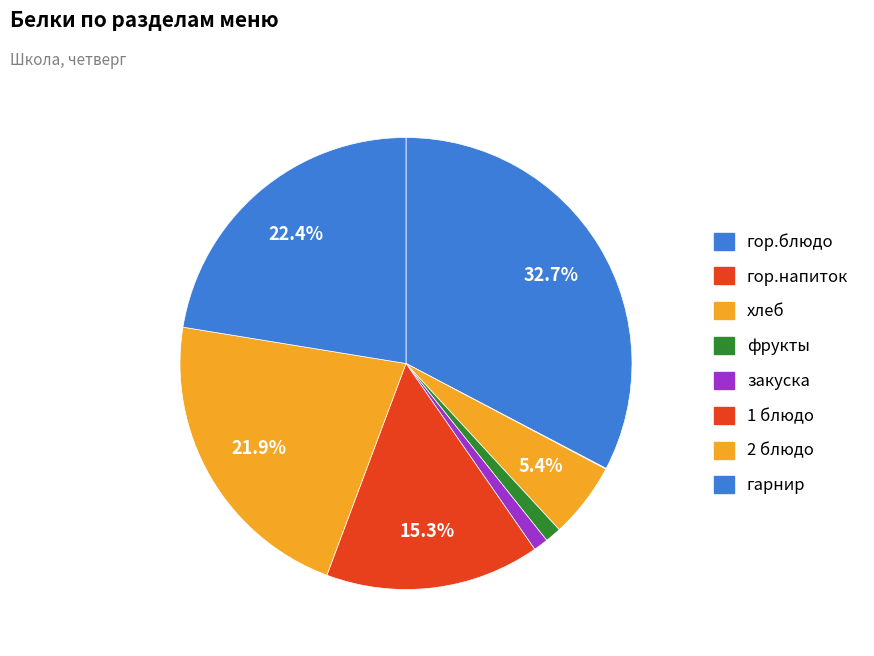

Does хлеб account for over 50% of the chart?

No